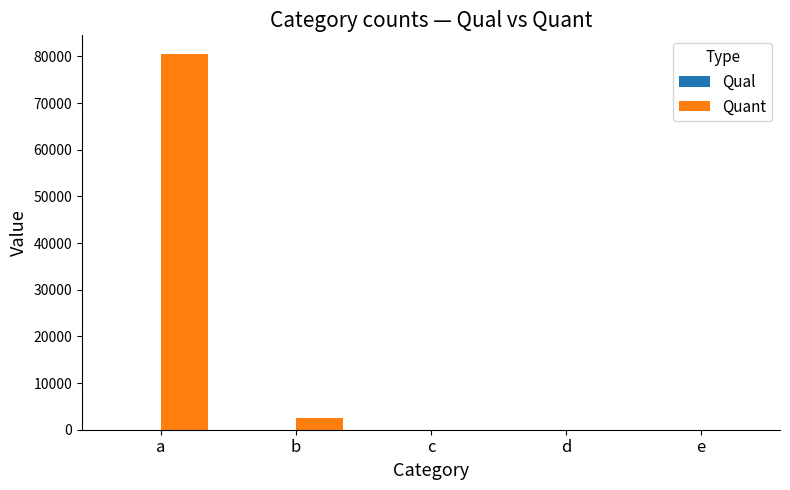

The Quant series shows 2500 at b. True or false?

True